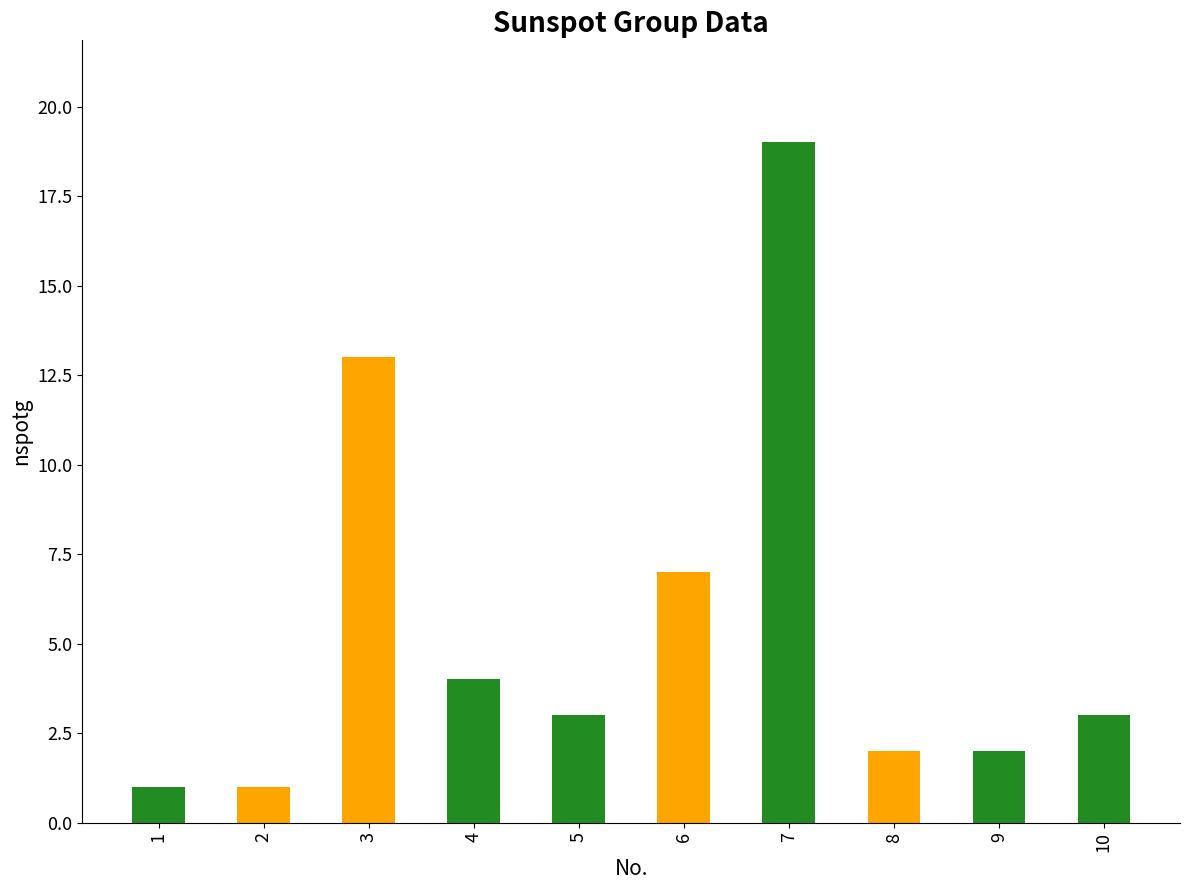

What is the value of the 5th bar from the left?

3